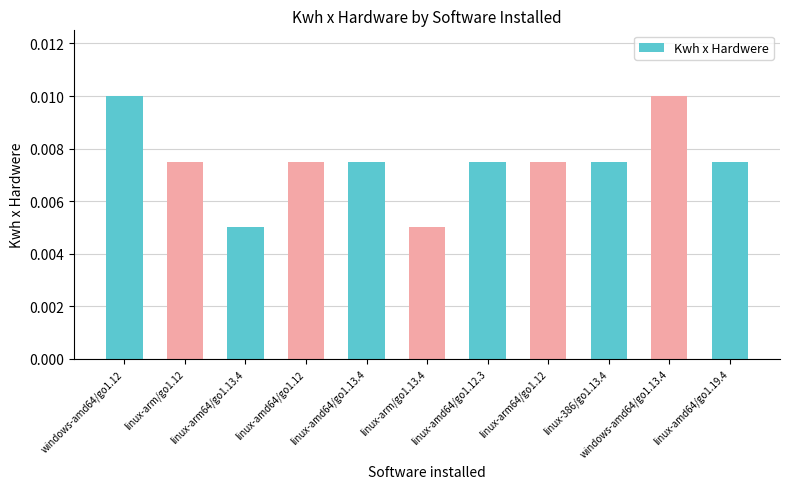

What is the label of the 2nd bar from the left?

linux-arm/go1.12